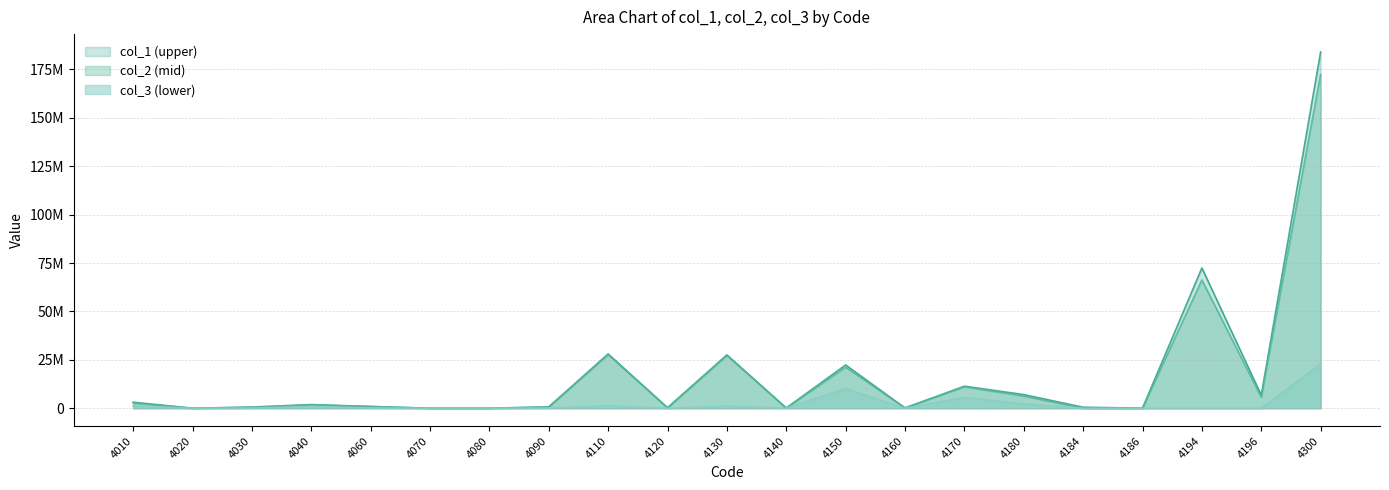

True or false: col_2 has a value of 0 at 4070.

True